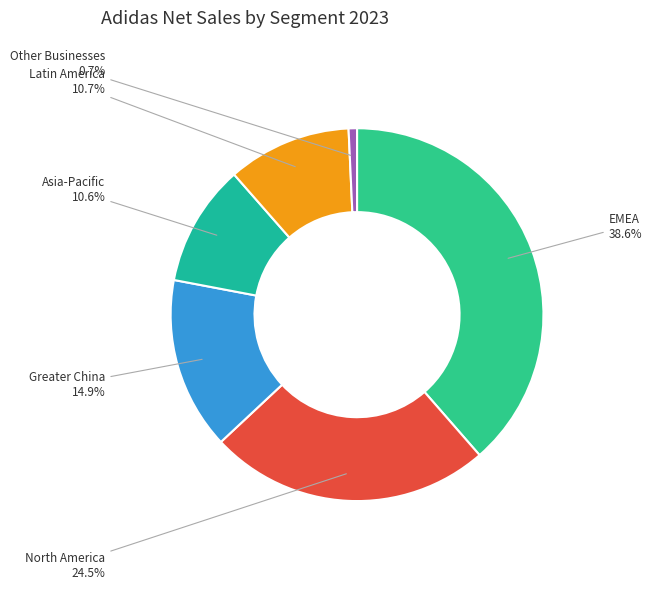

How many segments does this pie chart have?

6